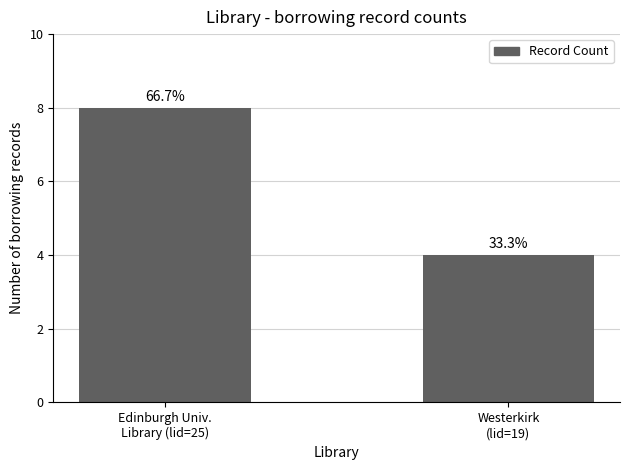

What position from the left is Edinburgh Univ.
Library (lid=25)?

1